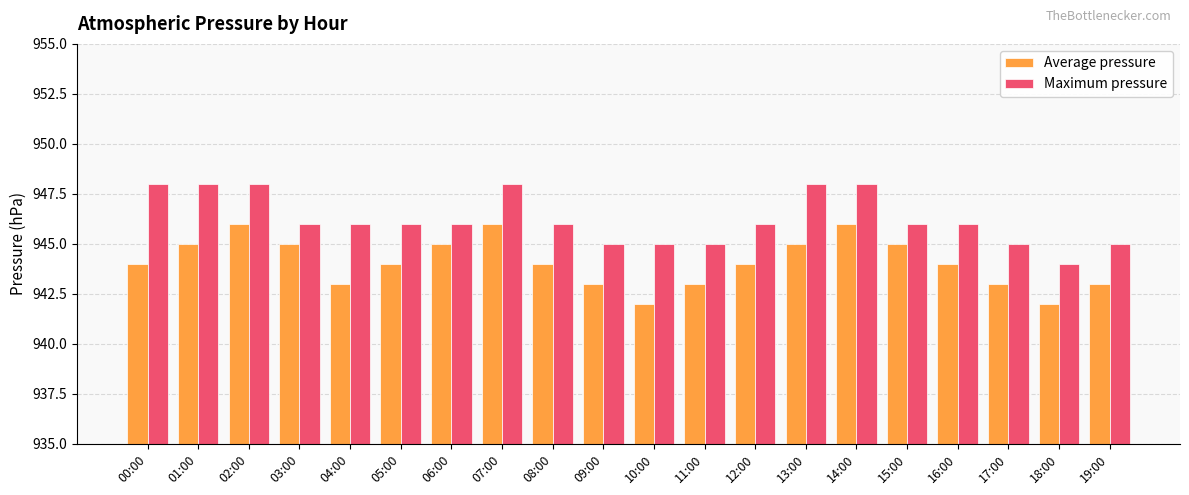

What is the label of the 8th bar from the left?

07:00